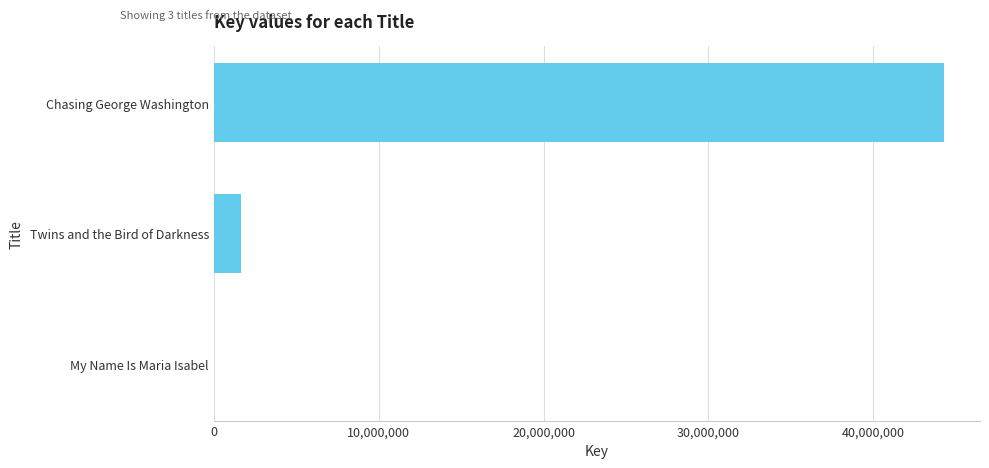

What is the sum of all values?

45926622